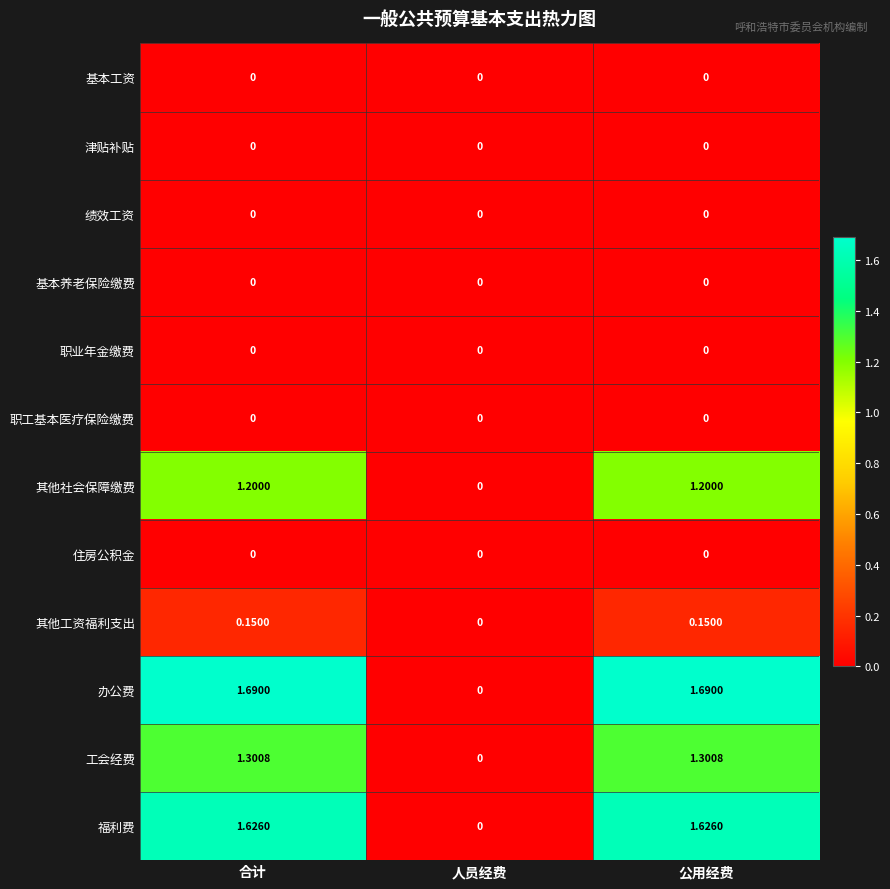

At which label is 其他社会保障缴费 closest to 0?

人员经费